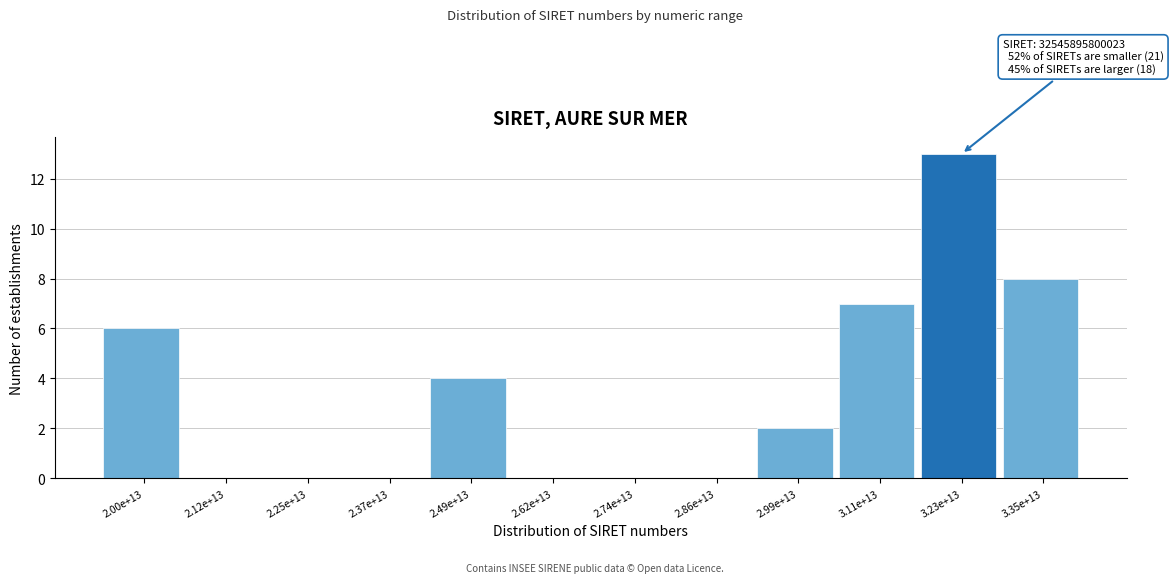

Reading left to right, extract all data points from this chart.

2.00e+13=6	2.12e+13=0	2.25e+13=0	2.37e+13=0	2.49e+13=4	2.62e+13=0	2.74e+13=0	2.86e+13=0	2.99e+13=2	3.11e+13=7	3.23e+13=13	3.35e+13=8